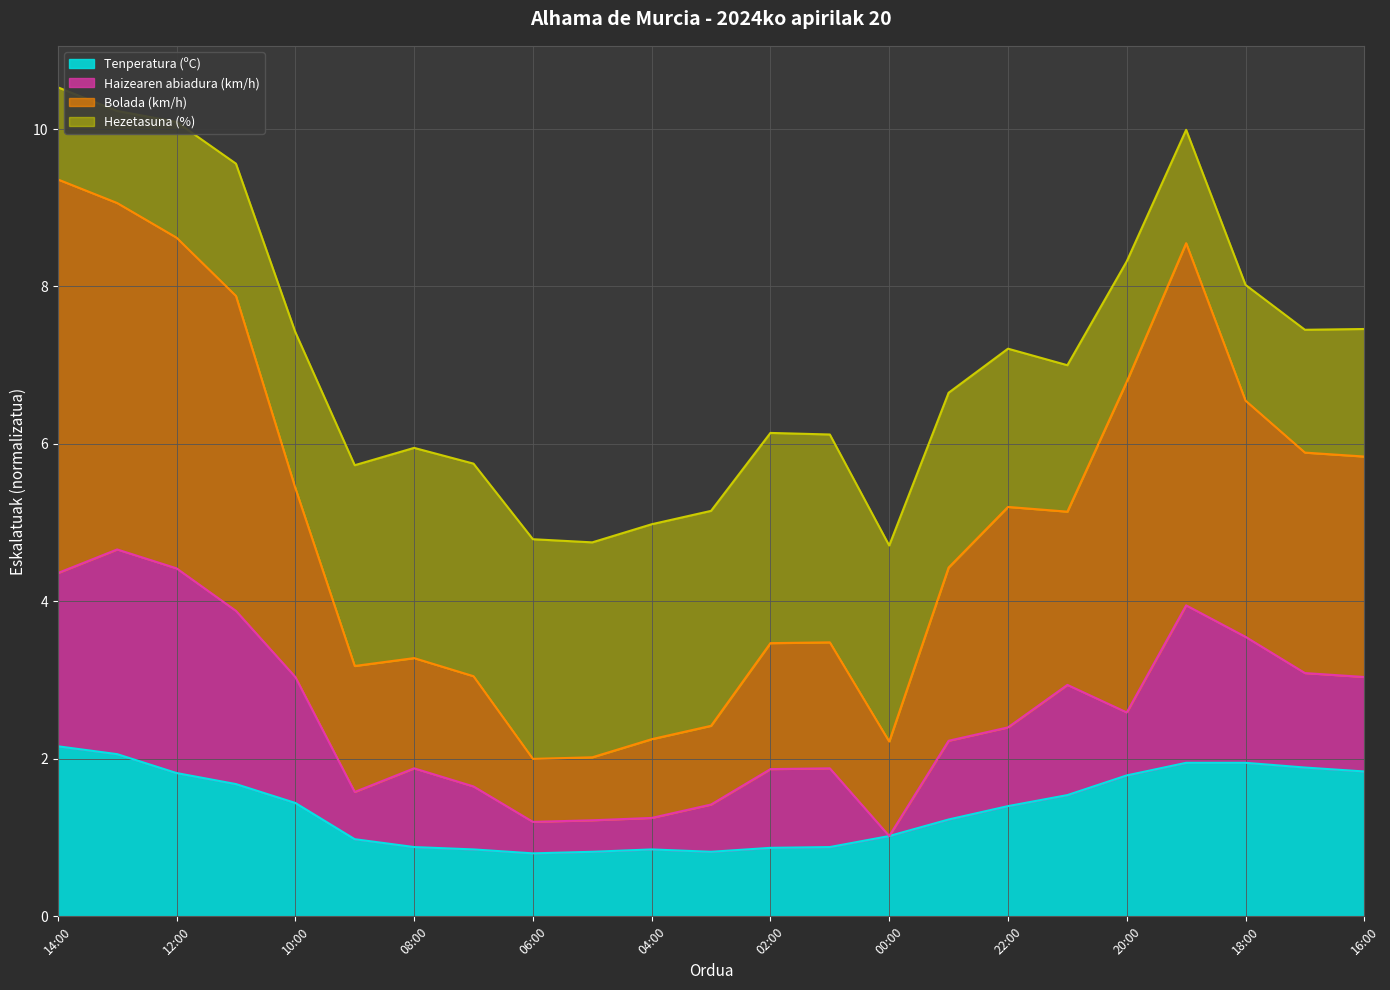

The value of Tenperatura (ºC) at 12:00 is 0.6. True or false?

False